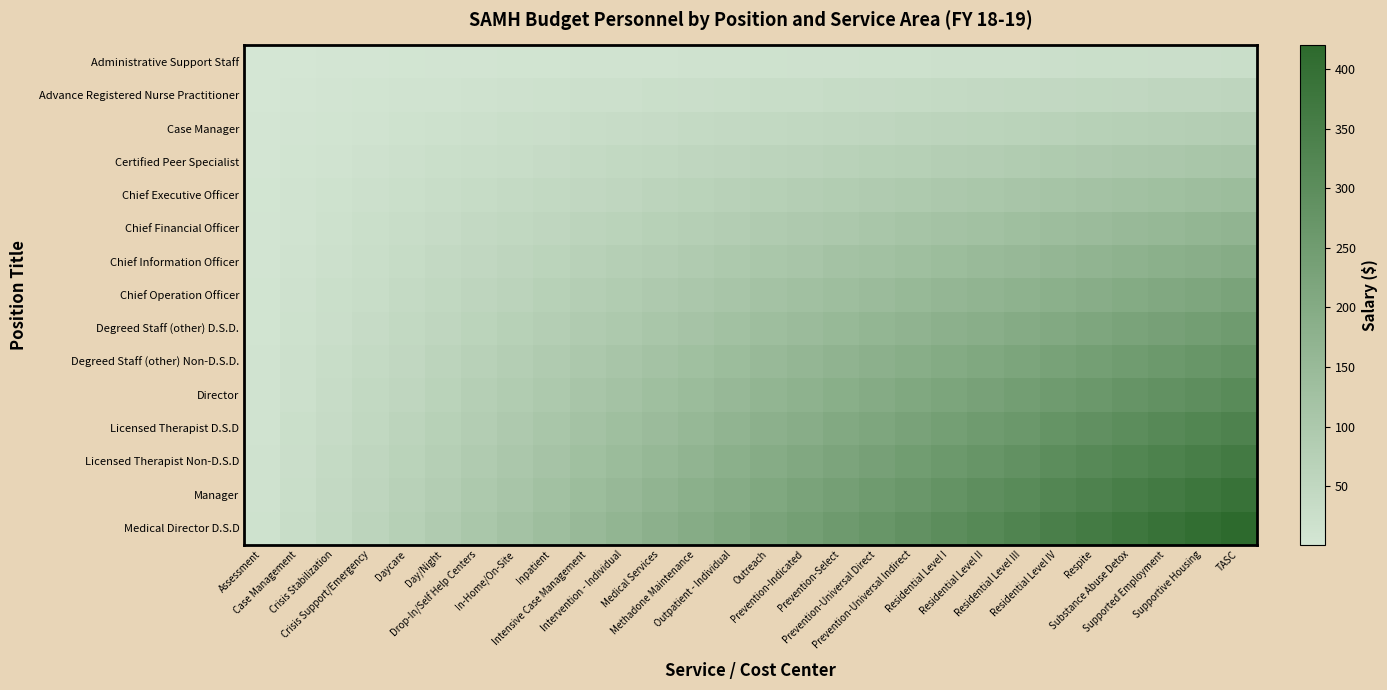

What is the greatest value displayed?

420